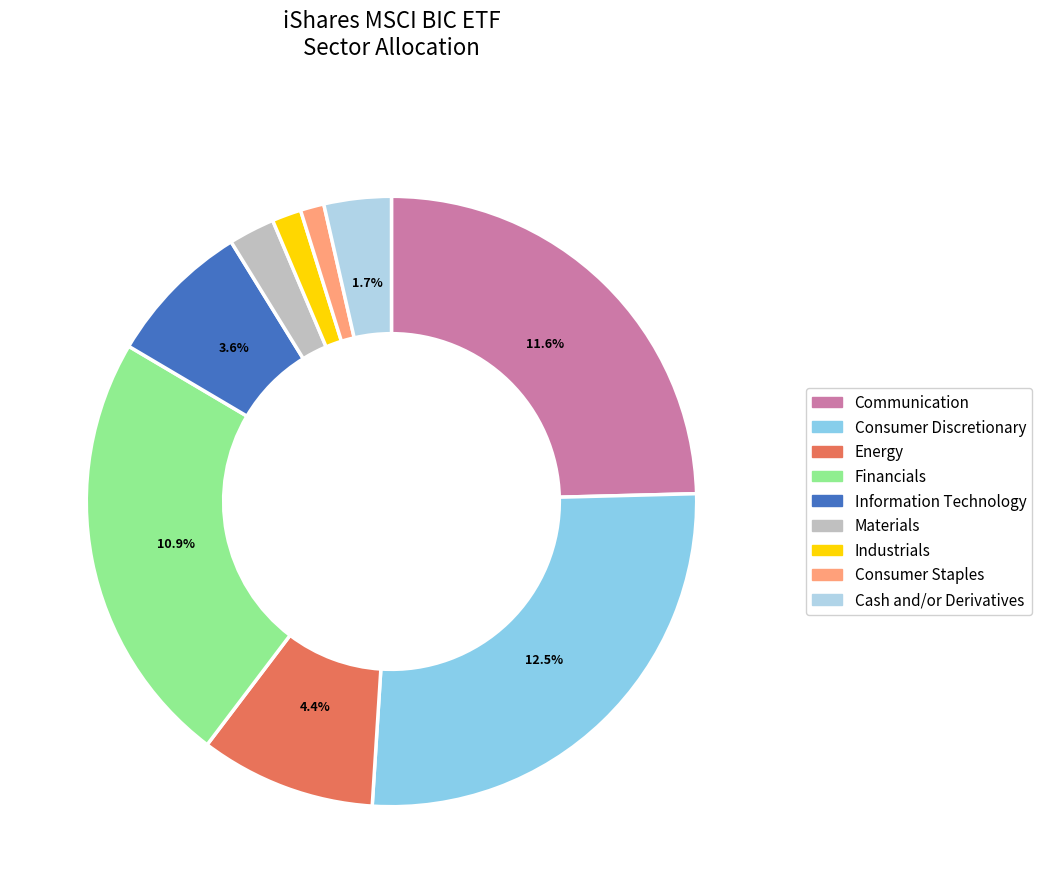

How many segments does this pie chart have?

9